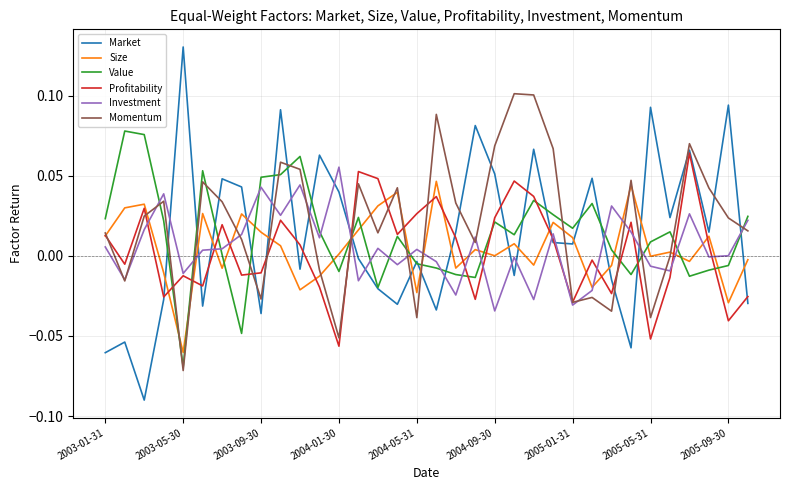

What is the sum of all Momentum values?

0.7